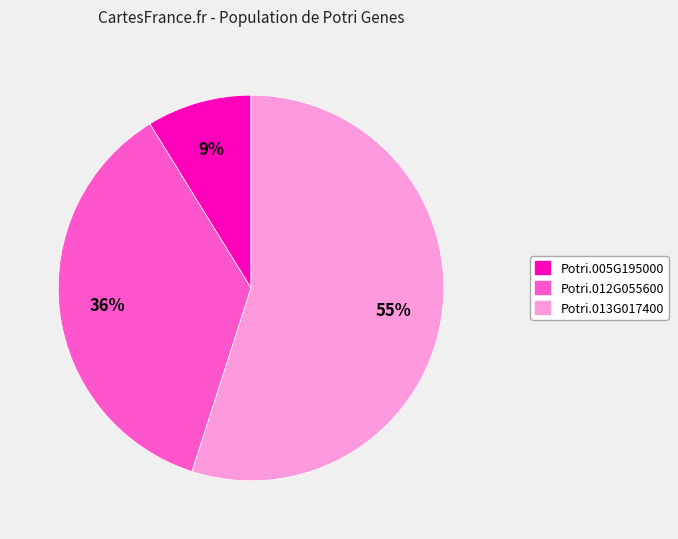

Does Potri.013G017400 account for over 50% of the chart?

Yes